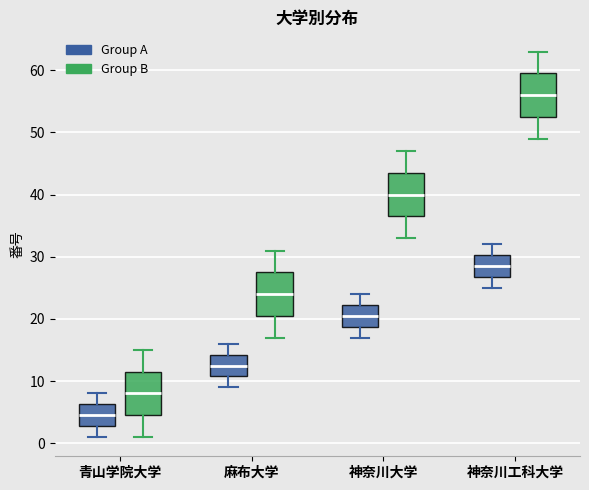

Which box's median line is the highest?

神奈川工科大学 (Group B)